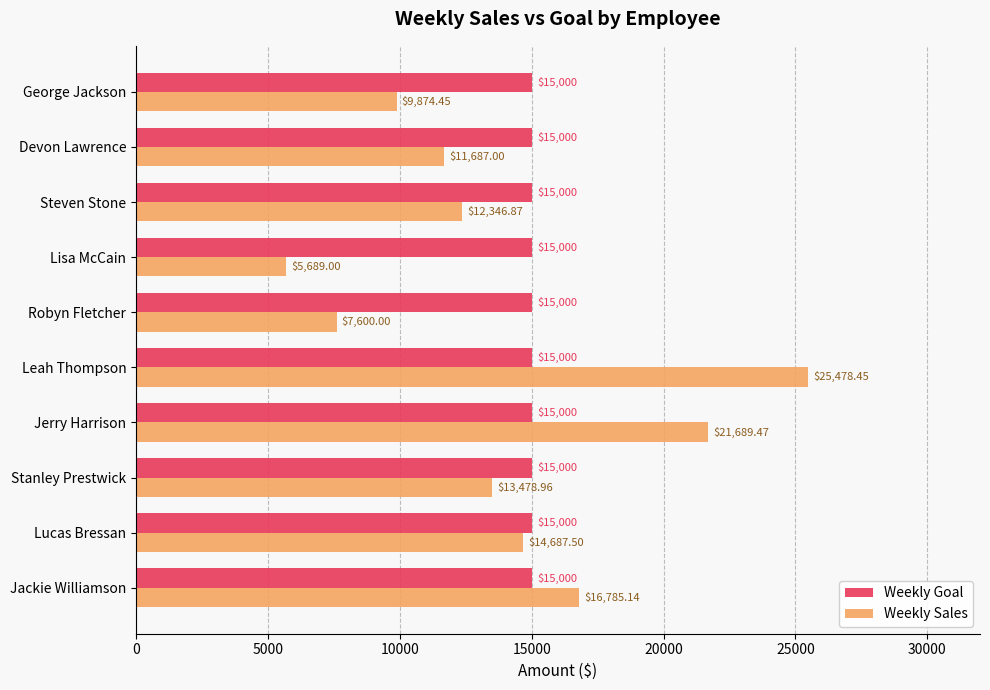

Which series has the largest range (max minus min)?

Weekly Sales